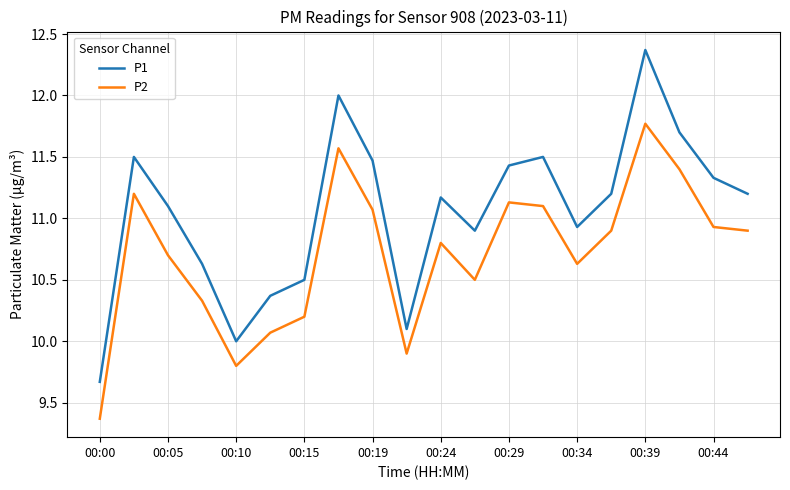

True or false: P1 and P2 cross at least once.

False